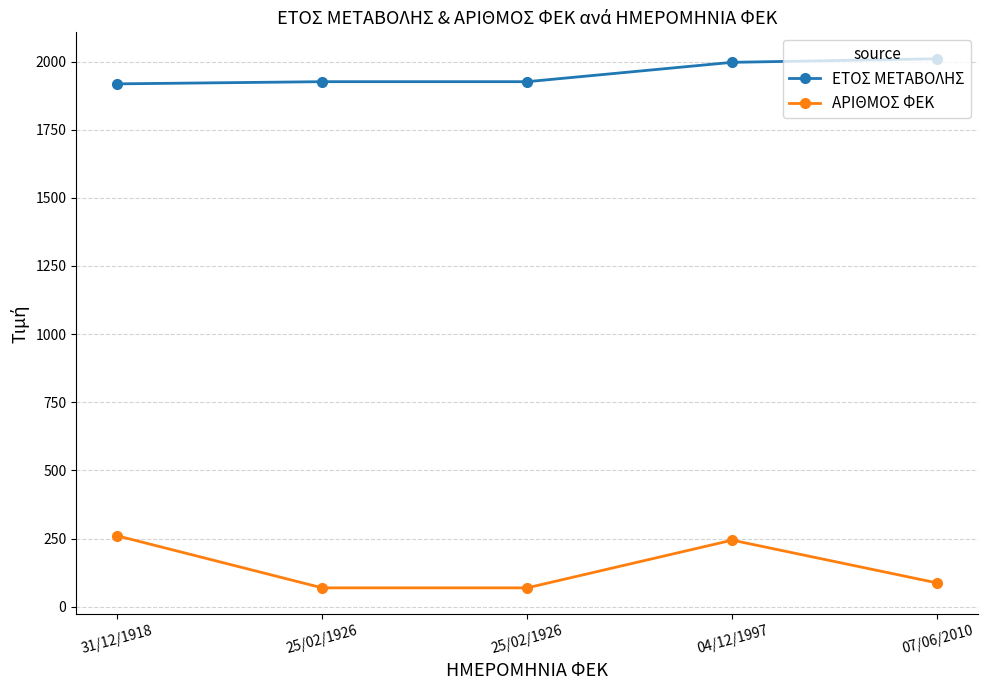

Which series has the largest range (max minus min)?

ΑΡΙΘΜΟΣ ΦΕΚ